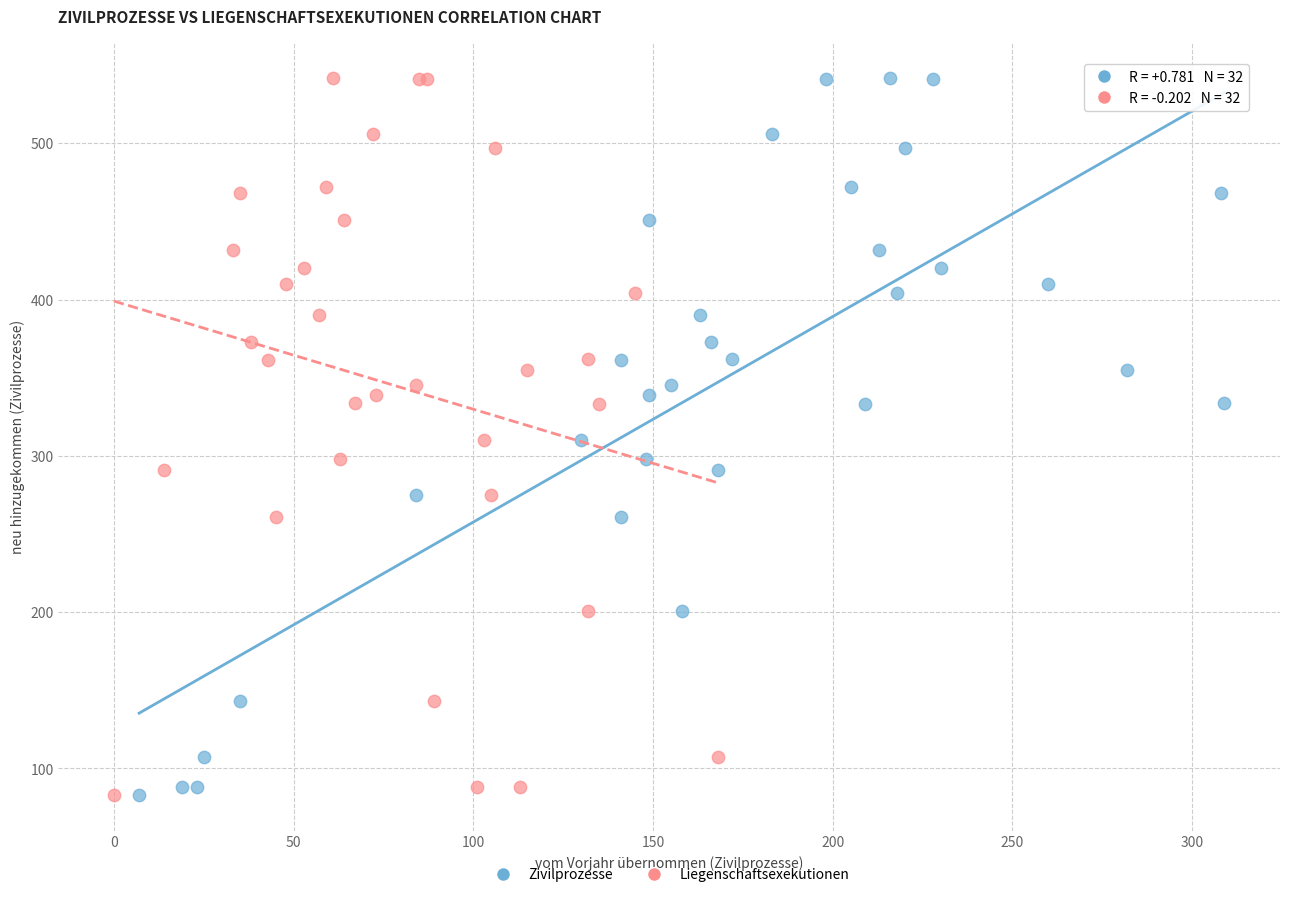

What are all the series names shown in the legend?

Zivilprozesse, Liegenschaftsexekutionen